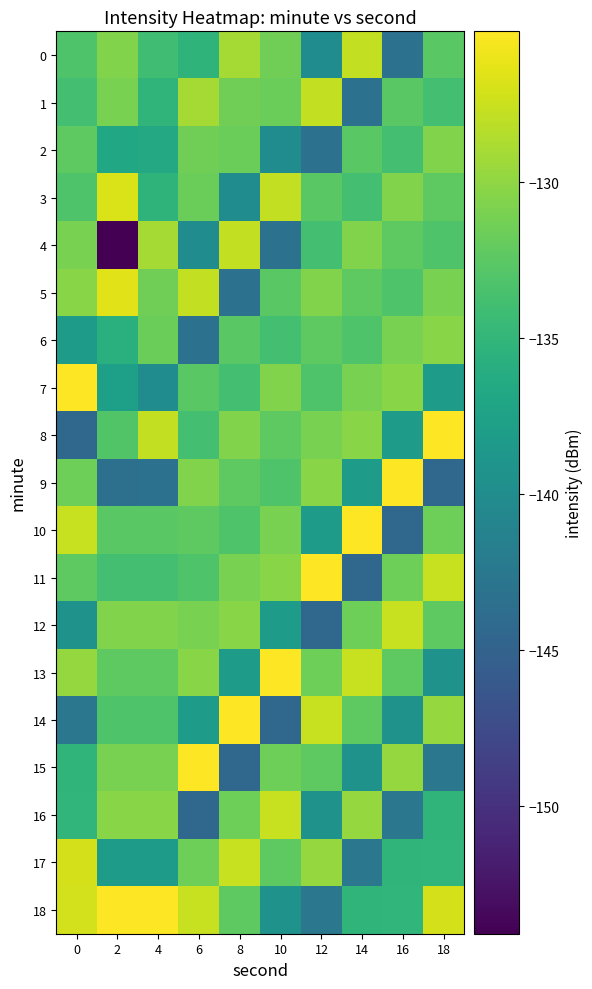

Which series has the widest spread of values?

4